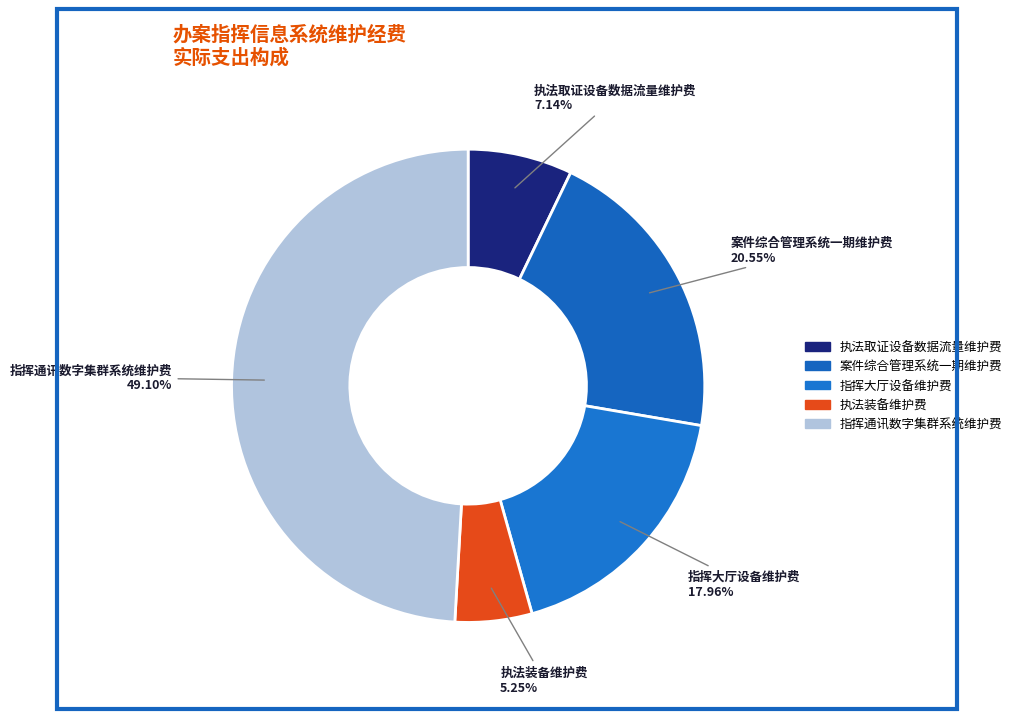

How many slices are in this pie chart?

5